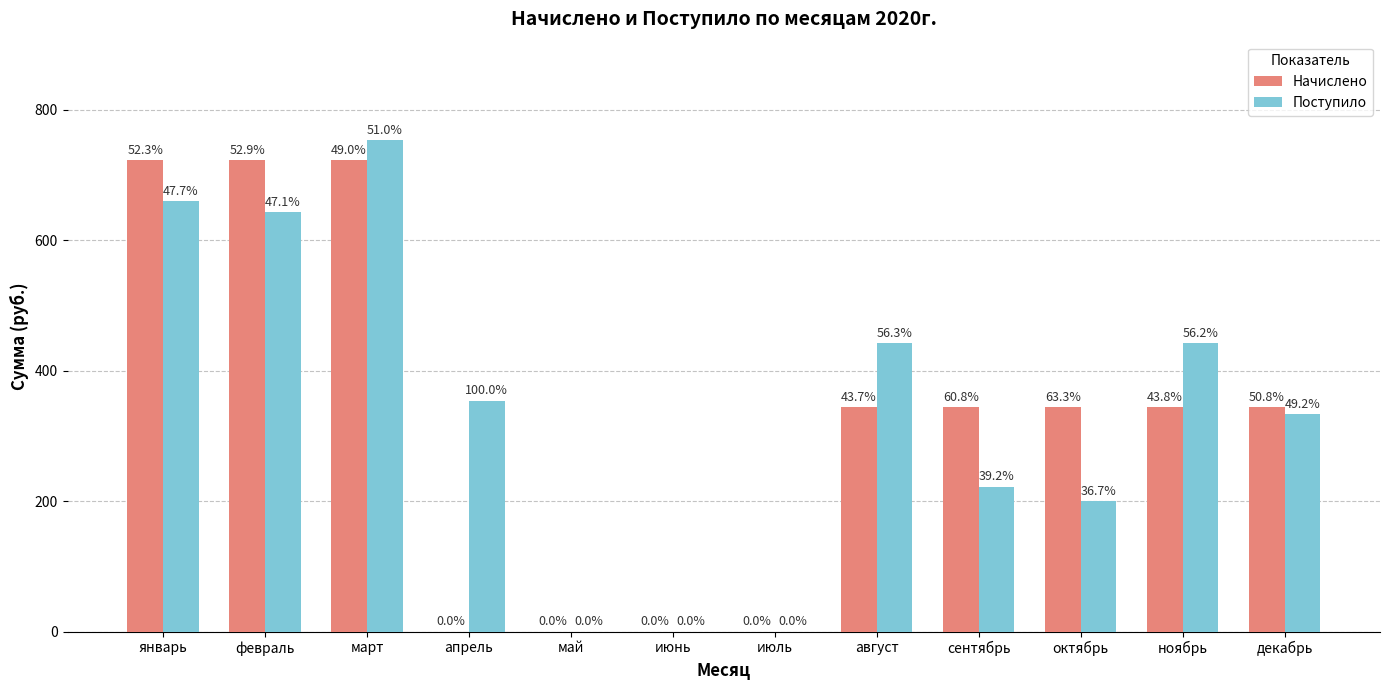

Are the bars grouped side by side (vs. stacked)?

Yes